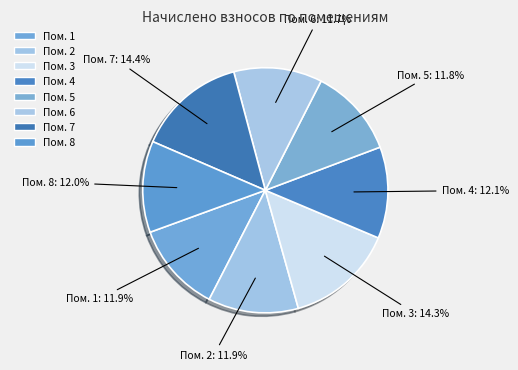

What is the ratio of the value at Пом. 8 to the value at Пом. 6?

1.0